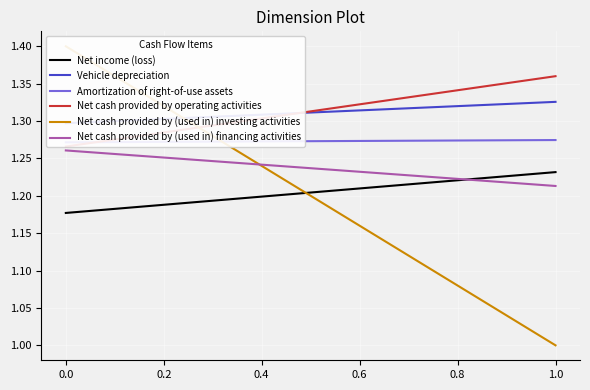

What is the value of the Amortization of right-of-use assets point at the 1st from the left?

1.3